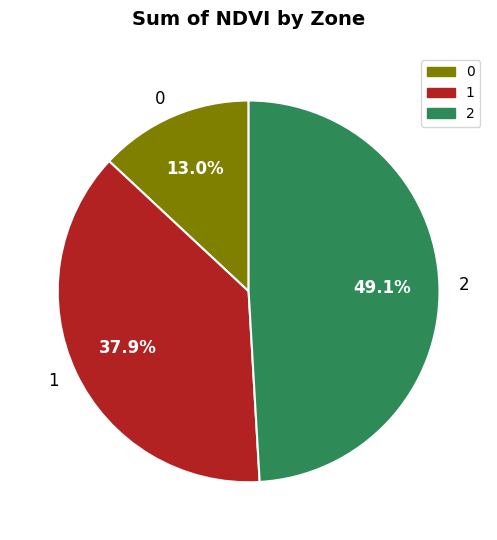

The 2 slice represents 60% of the pie. True or false?

False